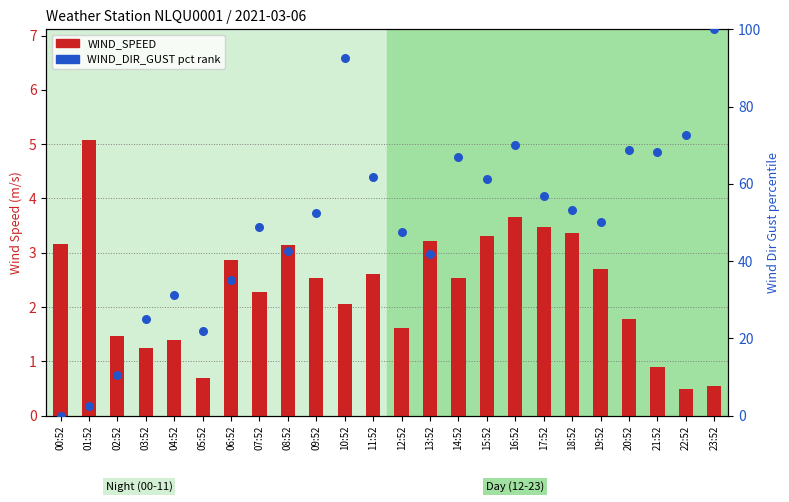

What are all the series names shown in the legend?

WIND_SPEED, WIND_DIR_GUST (pct rank)